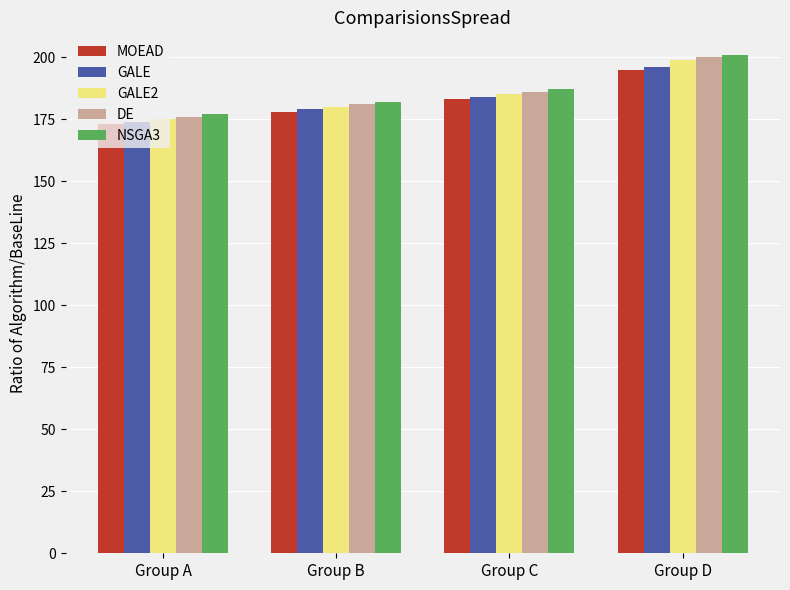

At which category is the sum across all series the highest?

Group D